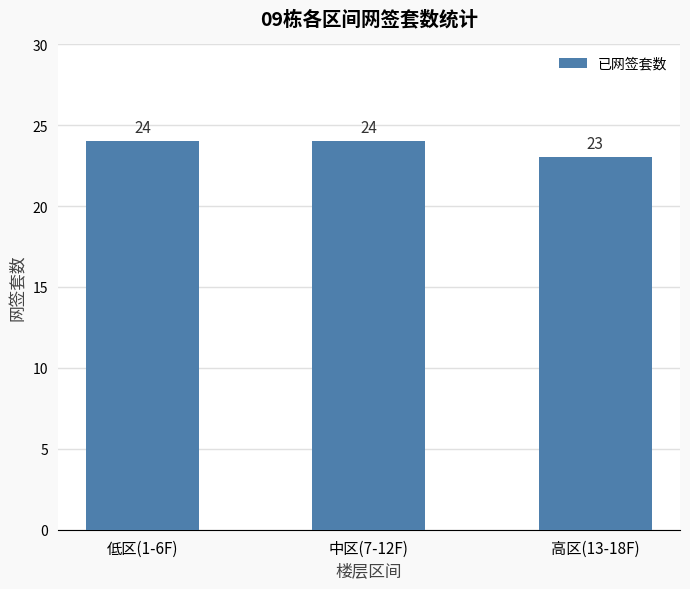

Are the bars horizontal?

No